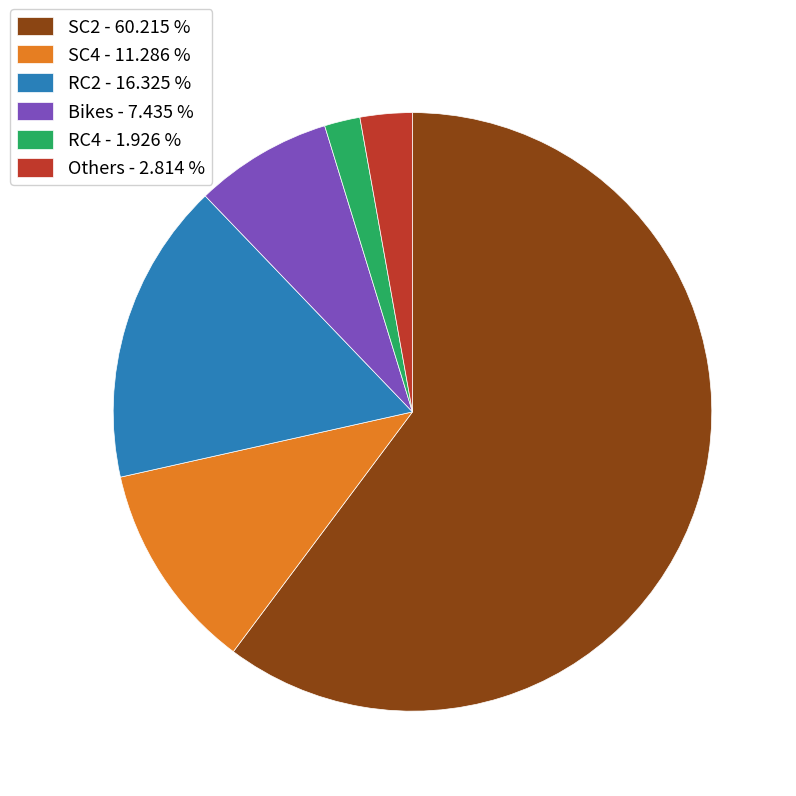

Rank the categories by value from highest to lowest.

SC2 - 60.215 %, RC2 - 16.325 %, SC4 - 11.286 %, Bikes - 7.435 %, Others - 2.814 %, RC4 - 1.926 %